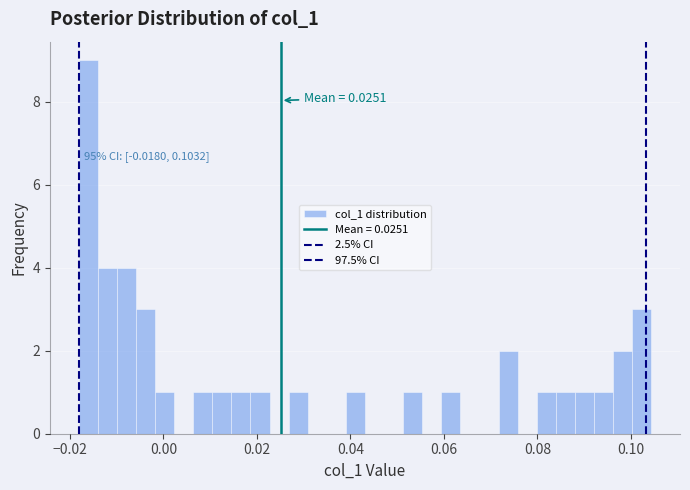

Around what value on the x-axis is the tallest bar? Give the approximate position of its centre, as read against the axis.

-0.016